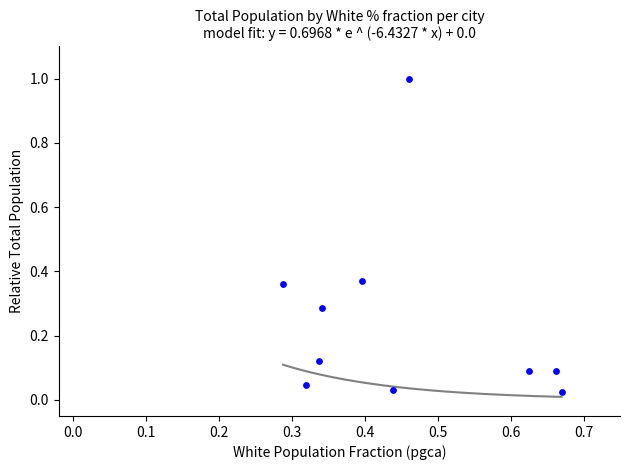

What is the average X value?

0.5